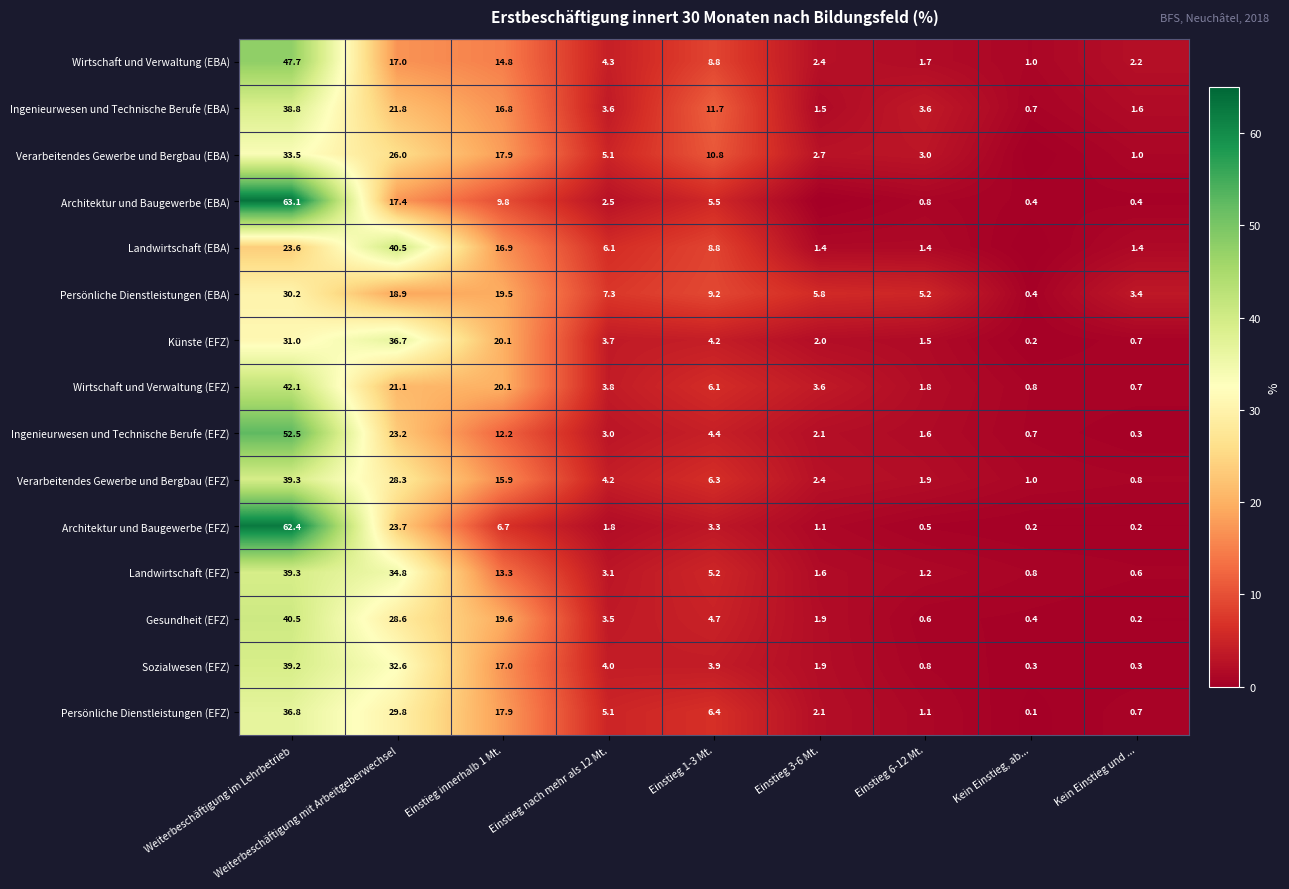

How many data points does each series have?

9